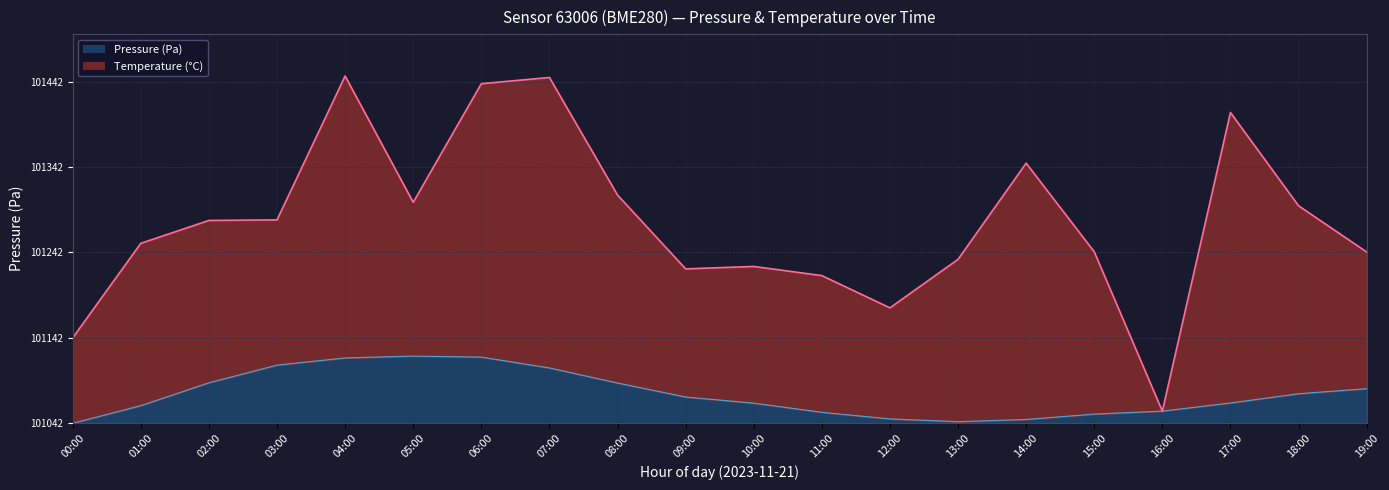

What is the change in value from 00:00 to 01:00?

+20.6